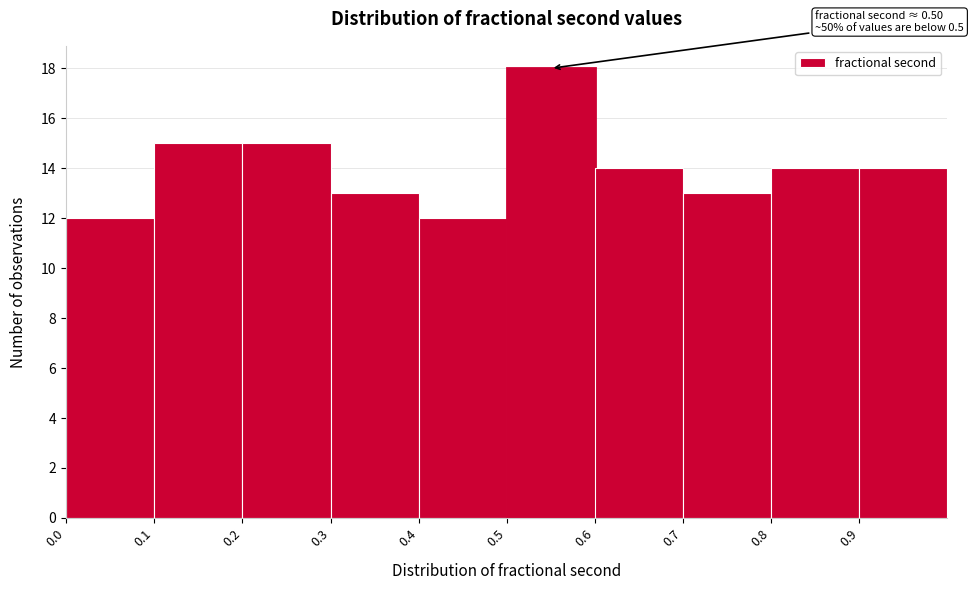

Which range on the x-axis has the tallest bar?

0.5 to 0.6